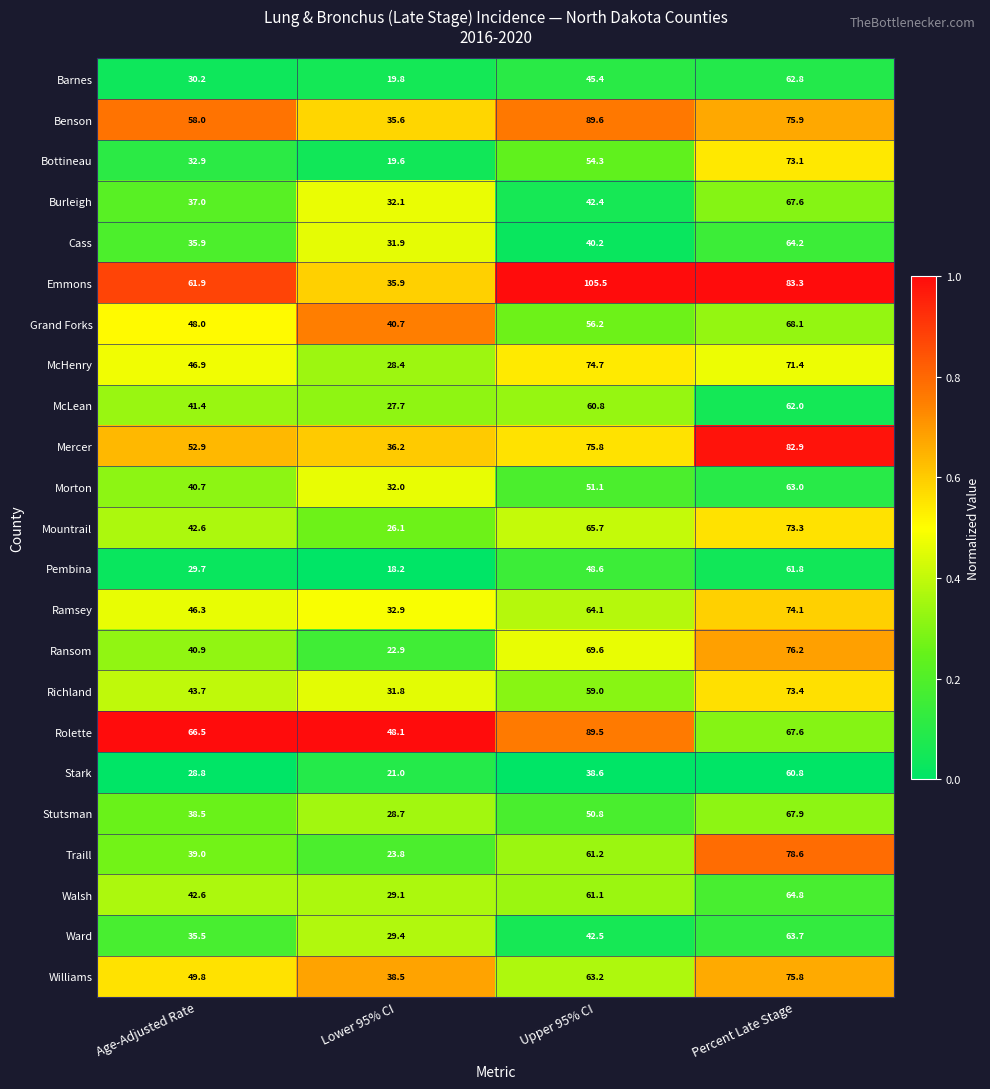

At which label does Stutsman reach its minimum?

Lower 95% CI